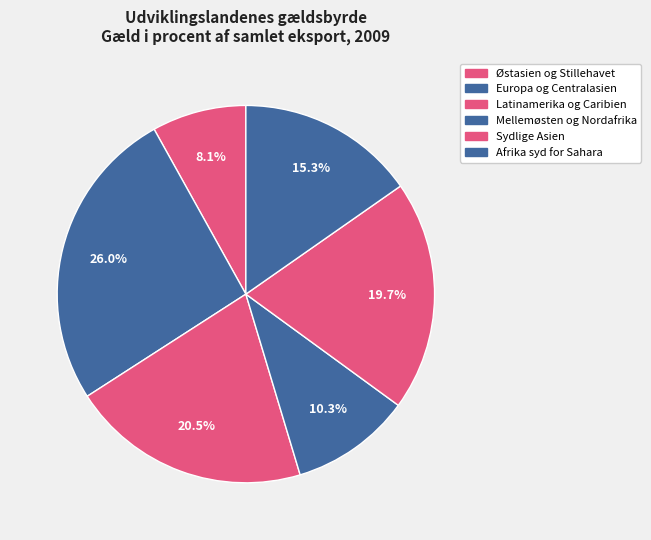

Is it true that Østasien og Stillehavet is 8% of the pie?

True